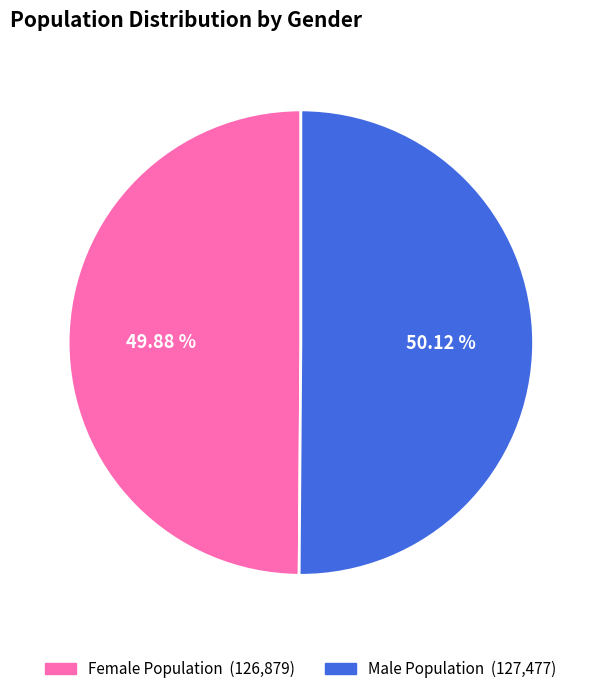

To the nearest percent, what is the combined percentage of Female Population and Male Population?

100%